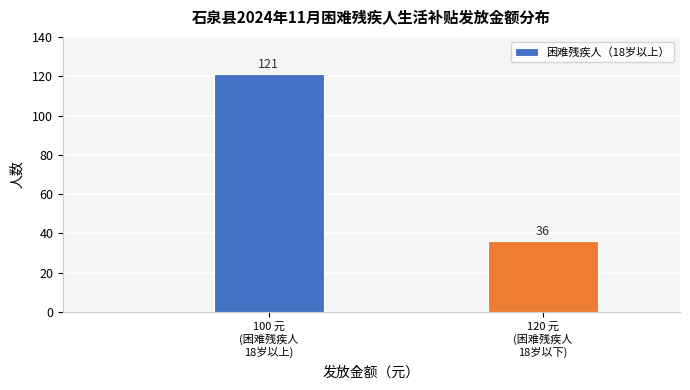

Reading left to right, list all the values displayed in this chart.

121	36